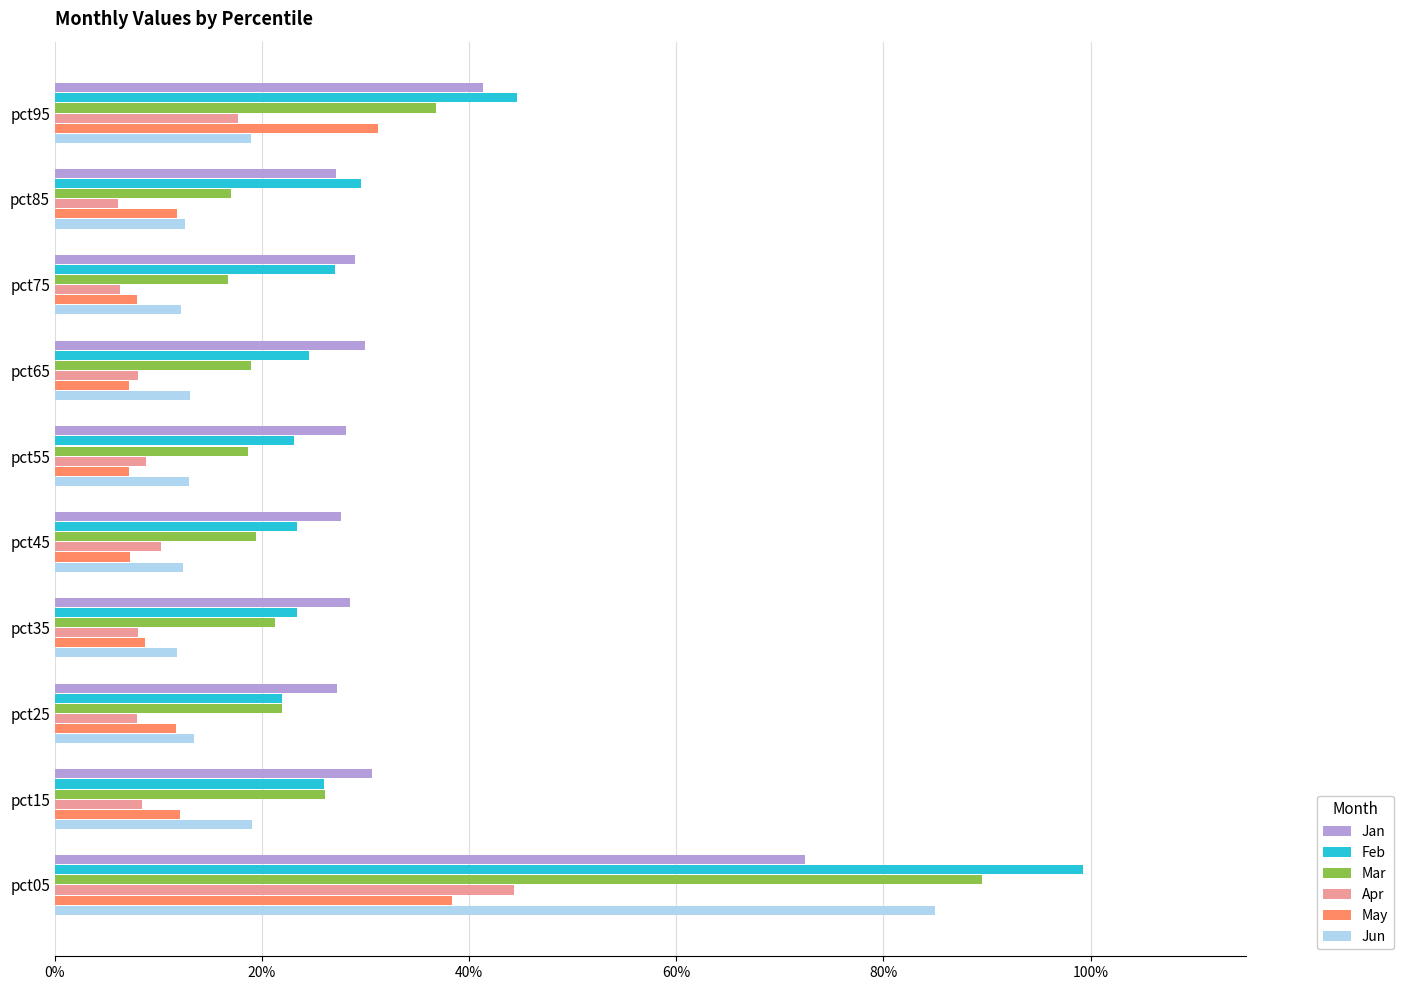

What are all the series names shown in the legend?

Jan, Feb, Mar, Apr, May, Jun